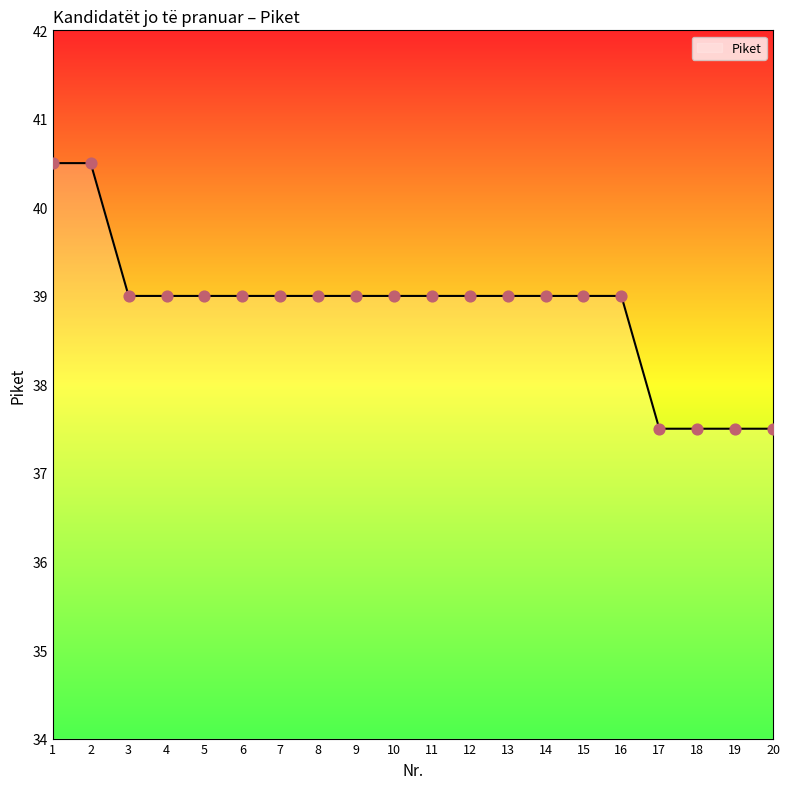

Approximately how many times larger is the value at 4 compared to 16?

1.0